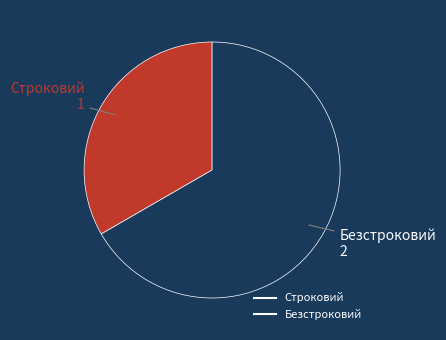

Is the sum of Безстроковий and Строковий greater than half?

Yes